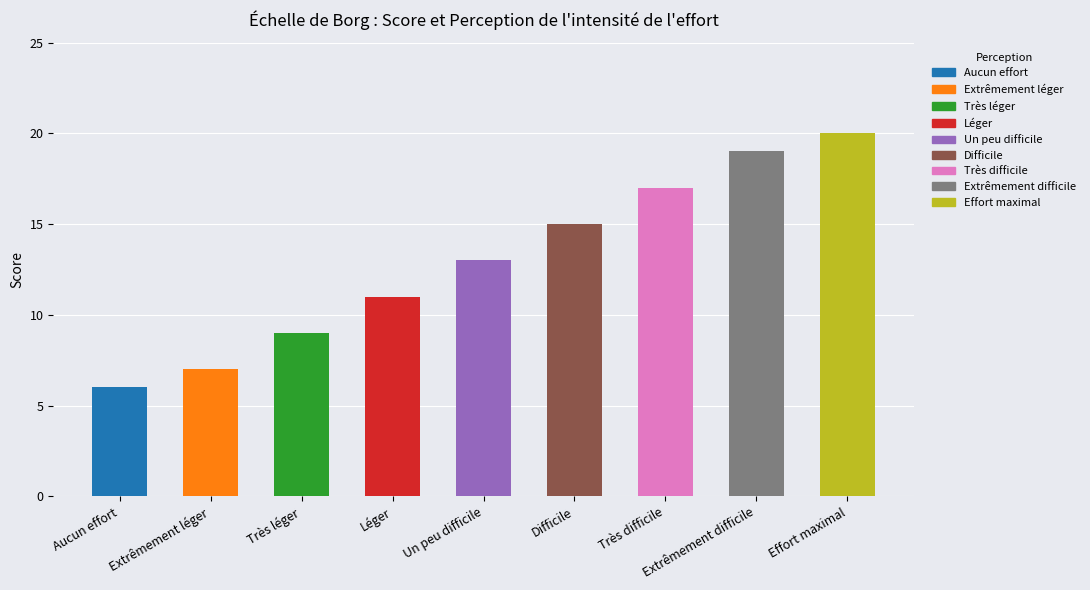

Which label corresponds to the largest value in the chart?

Effort maximal